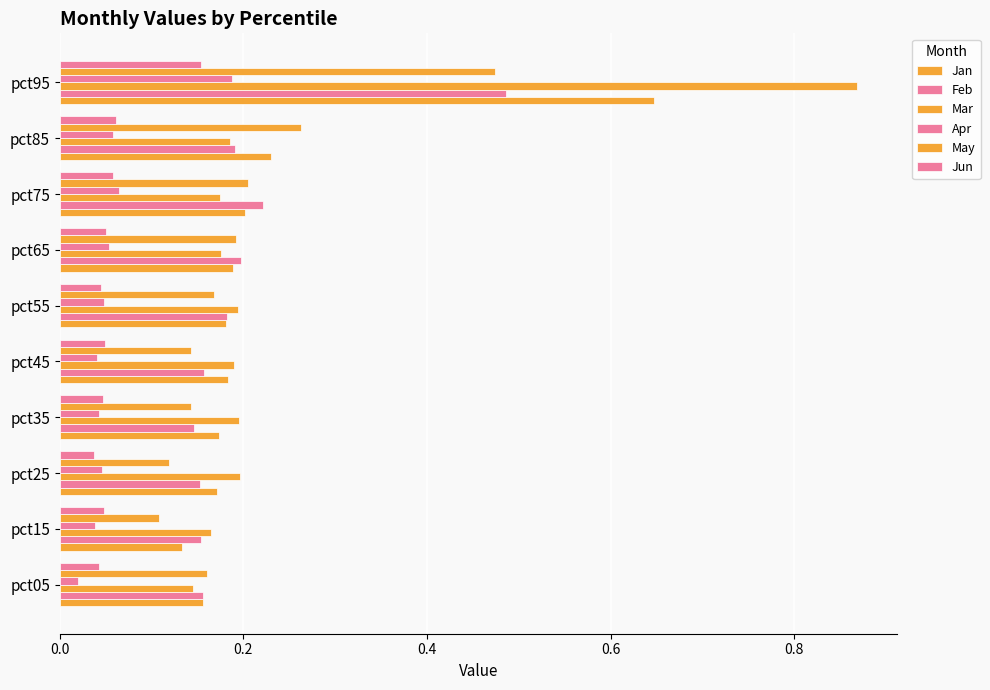

Reading right to left, what are all the values shown in this chart?

Jan: 0.6	0.2	0.2	0.2	0.2	0.2	0.2	0.2	0.1	0.2
Feb: 0.5	0.2	0.2	0.2	0.2	0.2	0.1	0.2	0.2	0.2
Mar: 0.9	0.2	0.2	0.2	0.2	0.2	0.2	0.2	0.2	0.1
Apr: 0.2	0.1	0.1	0.1	0.0	0.0	0.0	0.0	0.0	0.0
May: 0.5	0.3	0.2	0.2	0.2	0.1	0.1	0.1	0.1	0.2
Jun: 0.2	0.1	0.1	0.1	0.0	0.0	0.0	0.0	0.0	0.0